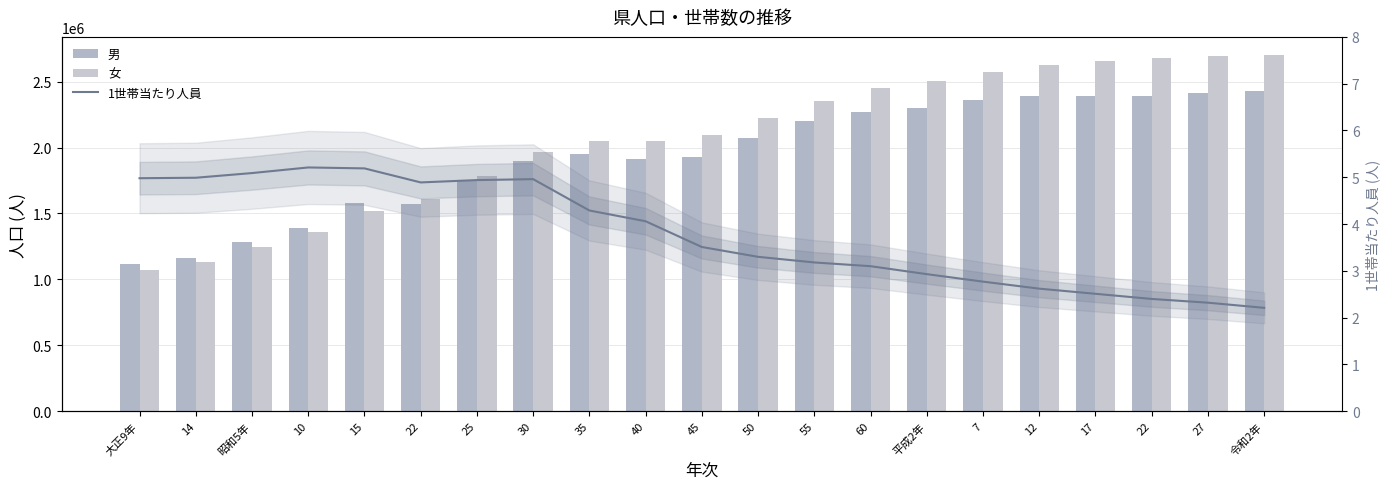

Where does the 男 series first go above 1954636?

50